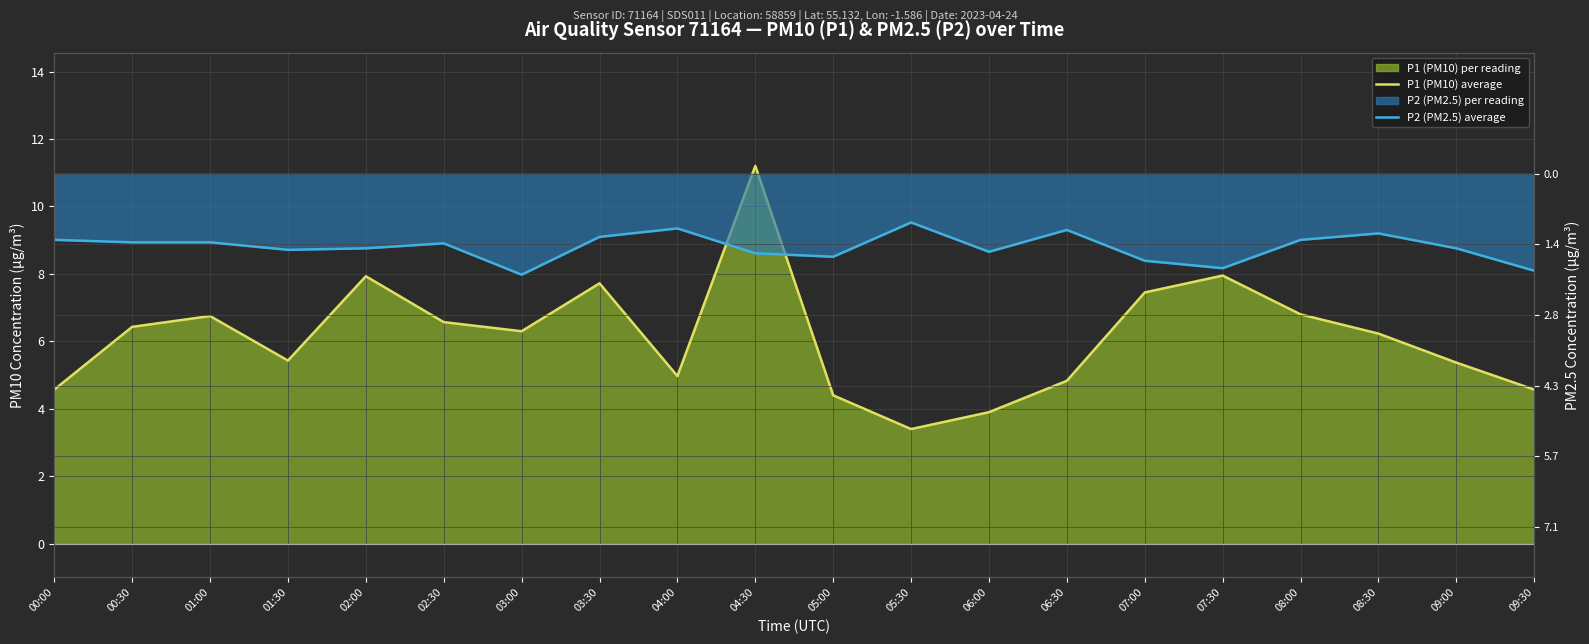

Which series has the widest spread of values?

P1 (PM10) average